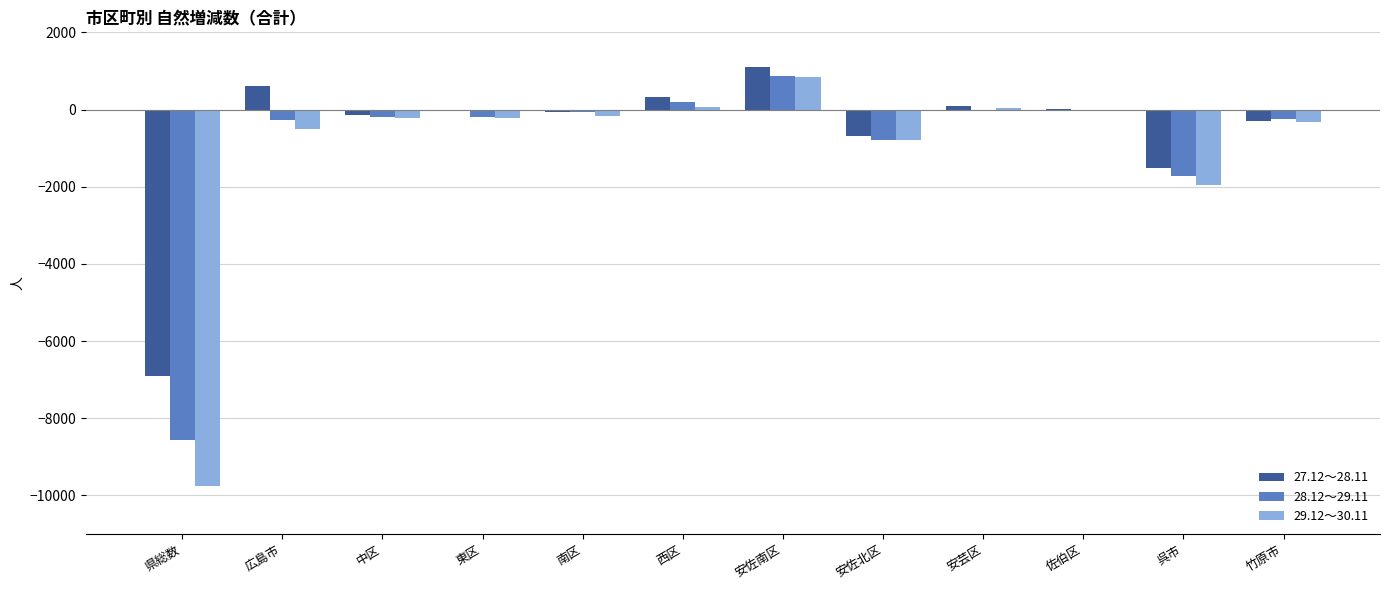

How many data points in 29.12～30.11 are above -220?

5